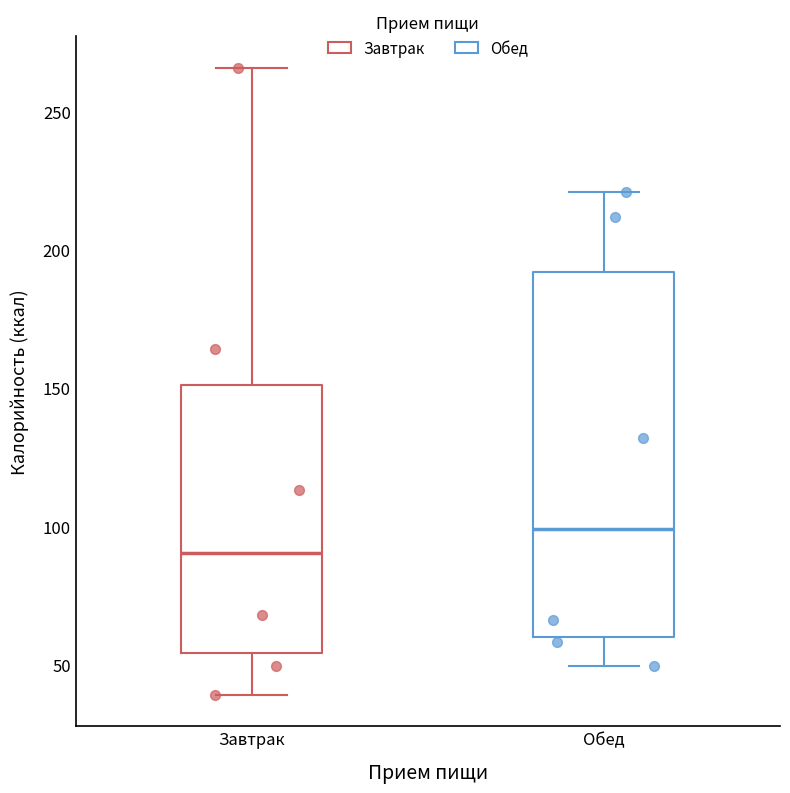

Reading left to right, read every box against the y-axis: the position of its median line, the range the box covers, and the ends of its whiskers. The values are not printed on the chart, so give them approximately, as read against the axis.

Завтрак: median 90, box 55 to 150, whiskers 40 to 265
Обед: median 100, box 60 to 190, whiskers 50 to 220